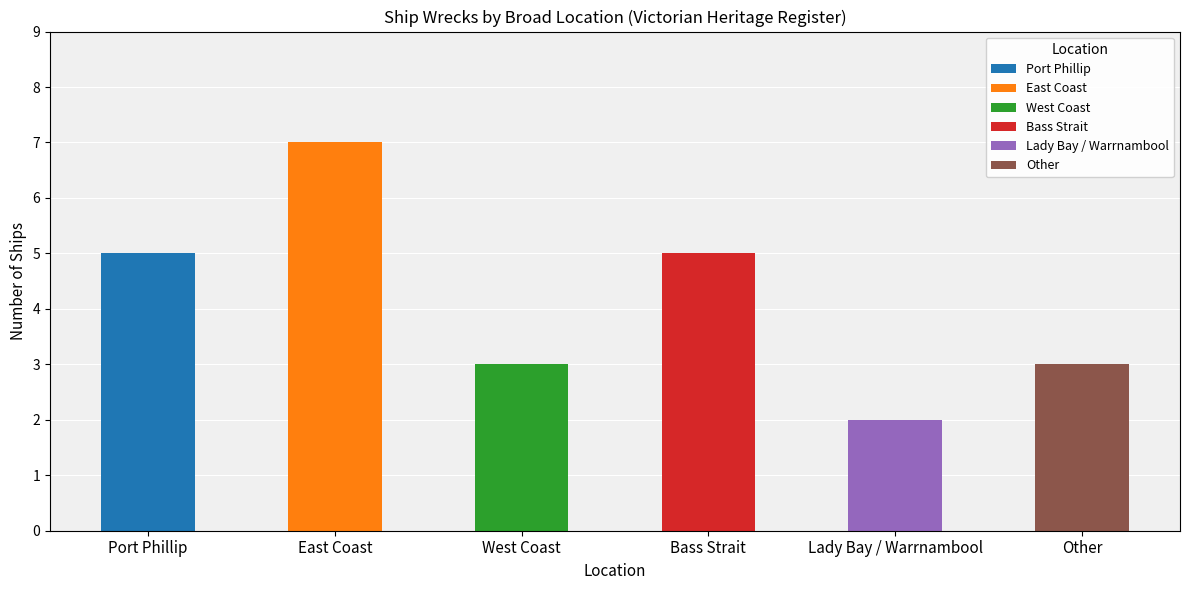

What is the approximate value at West Coast?

3